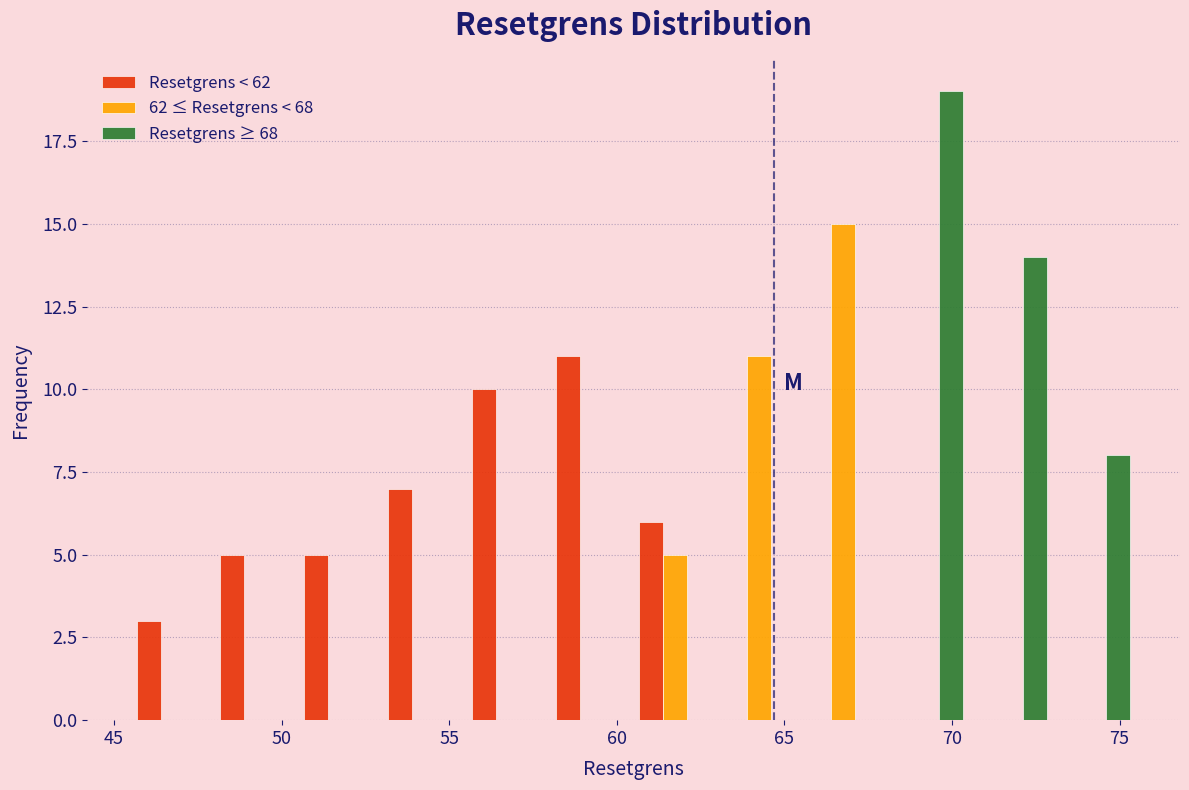

Reading left to right, transcribe this chart: for each range on the x-axis, give the height of each series' bar. The values are not printed on the chart, so give them approximately, as read against the axis.

45.5 to 48.0: Resetgrens < 62=3	62 ≤ Resetgrens < 68=0	Resetgrens ≥ 68=0
48.0 to 50.5: Resetgrens < 62=5	62 ≤ Resetgrens < 68=0	Resetgrens ≥ 68=0
50.5 to 53.0: Resetgrens < 62=5	62 ≤ Resetgrens < 68=0	Resetgrens ≥ 68=0
53.0 to 55.5: Resetgrens < 62=7	62 ≤ Resetgrens < 68=0	Resetgrens ≥ 68=0
55.5 to 58.0: Resetgrens < 62=10	62 ≤ Resetgrens < 68=0	Resetgrens ≥ 68=0
58.0 to 60.5: Resetgrens < 62=11	62 ≤ Resetgrens < 68=0	Resetgrens ≥ 68=0
60.5 to 63.0: Resetgrens < 62=6	62 ≤ Resetgrens < 68=5	Resetgrens ≥ 68=0
63.0 to 65.5: Resetgrens < 62=0	62 ≤ Resetgrens < 68=11	Resetgrens ≥ 68=0
65.5 to 68.0: Resetgrens < 62=0	62 ≤ Resetgrens < 68=15	Resetgrens ≥ 68=0
68.0 to 70.5: Resetgrens < 62=0	62 ≤ Resetgrens < 68=0	Resetgrens ≥ 68=19
70.5 to 73.0: Resetgrens < 62=0	62 ≤ Resetgrens < 68=0	Resetgrens ≥ 68=14
73.0 to 75.5: Resetgrens < 62=0	62 ≤ Resetgrens < 68=0	Resetgrens ≥ 68=8